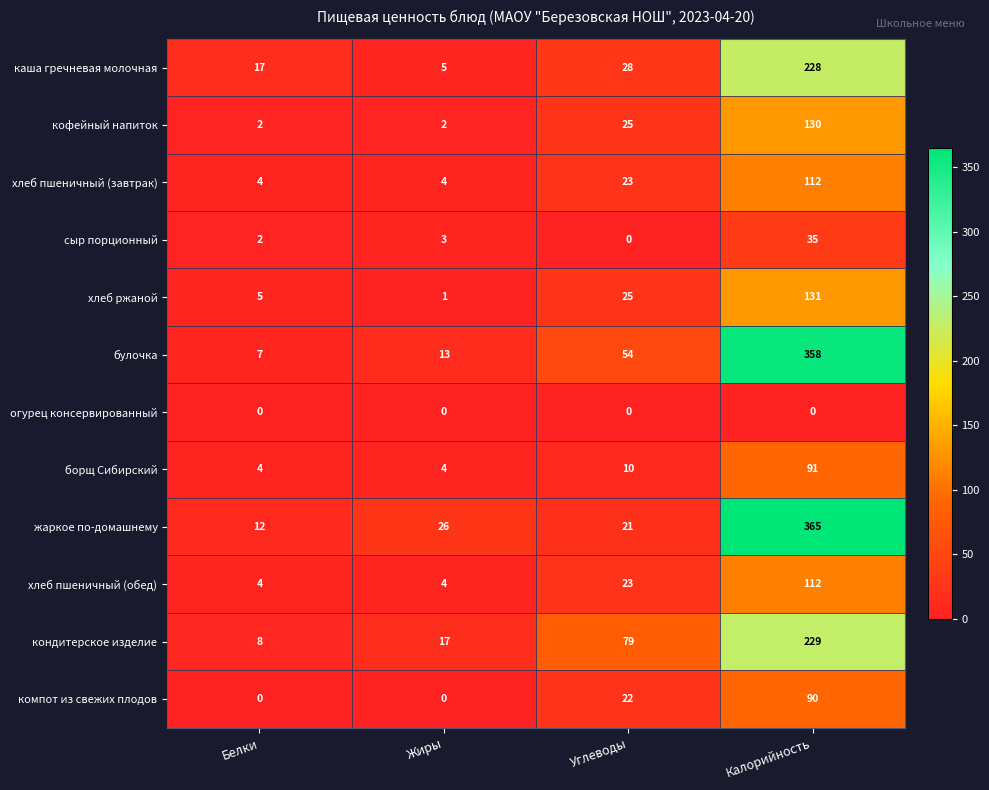

What is the approximate value of хлеб пшеничный (завтрак) at Калорийность, to the nearest 50?

100